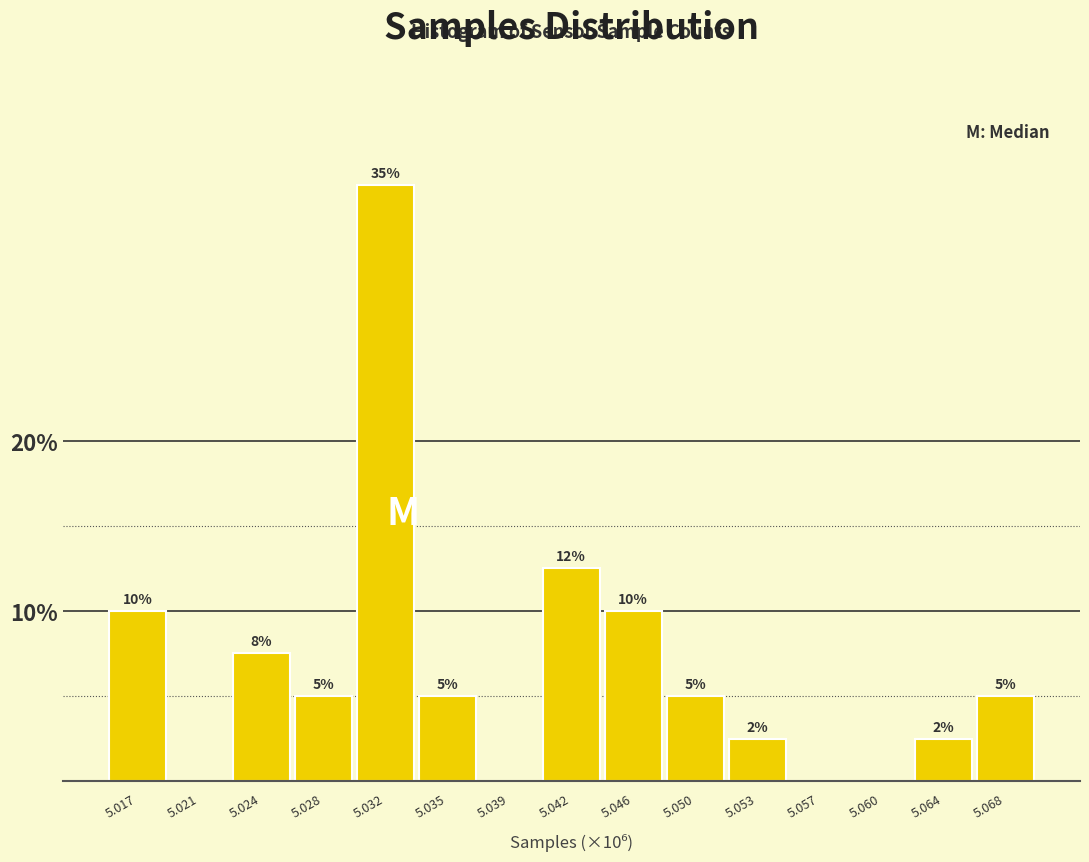

What is the greatest value displayed?

35.0